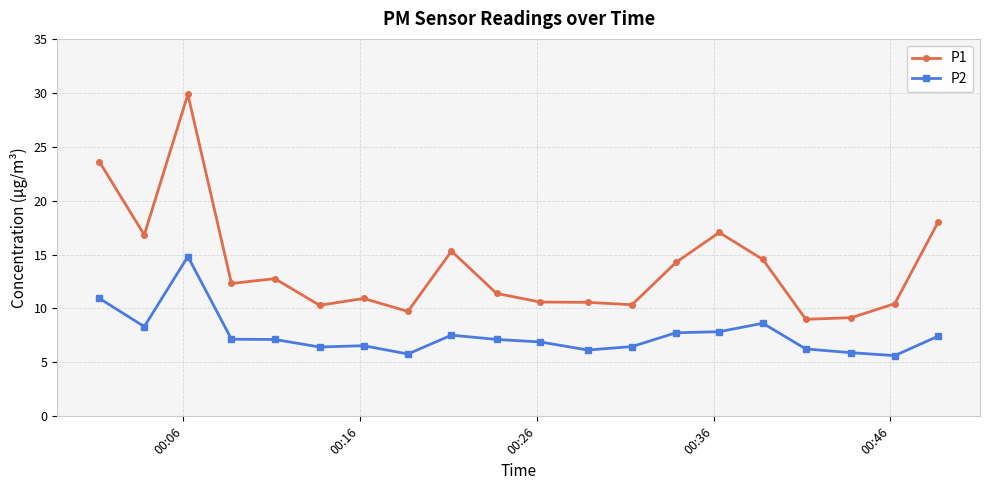

What is the maximum value for P2?

14.8